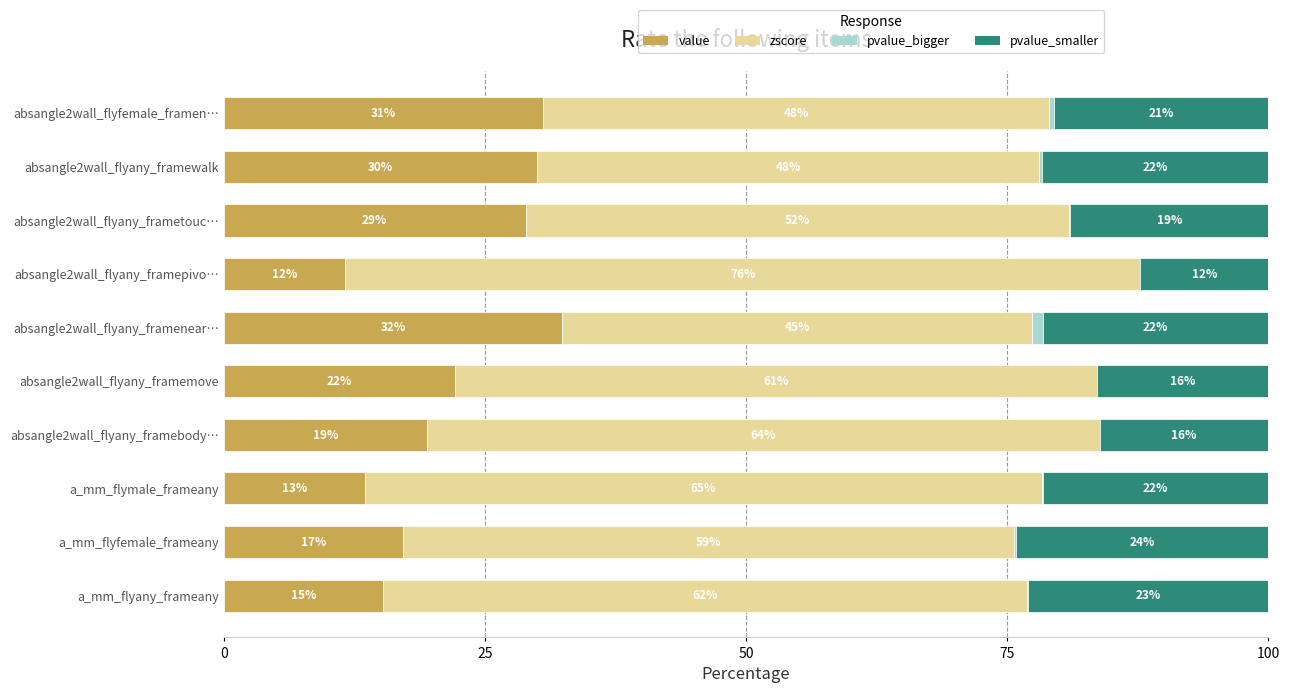

How many bars are there in total?

40